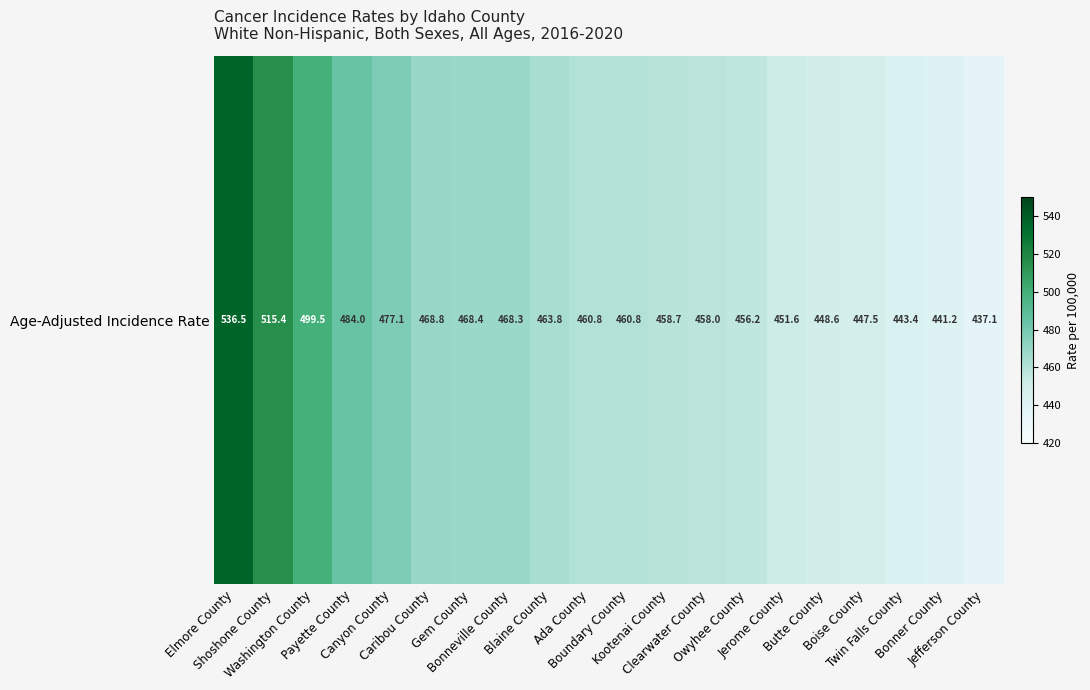

Where is the data nearest to the value 486?

Payette County